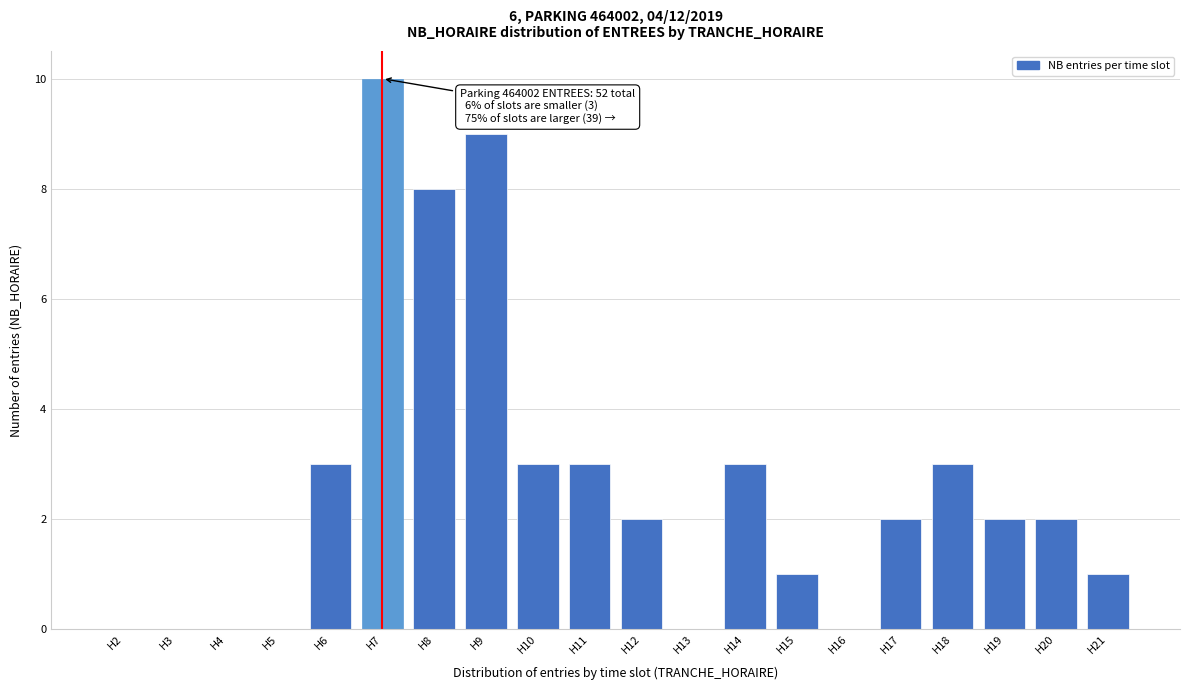

Reading left to right, transcribe all the data shown in this chart.

H2=0	H3=0	H4=0	H5=0	H6=3	H7=10	H8=8	H9=9	H10=3	H11=3	H12=2	H13=0	H14=3	H15=1	H16=0	H17=2	H18=3	H19=2	H20=2	H21=1